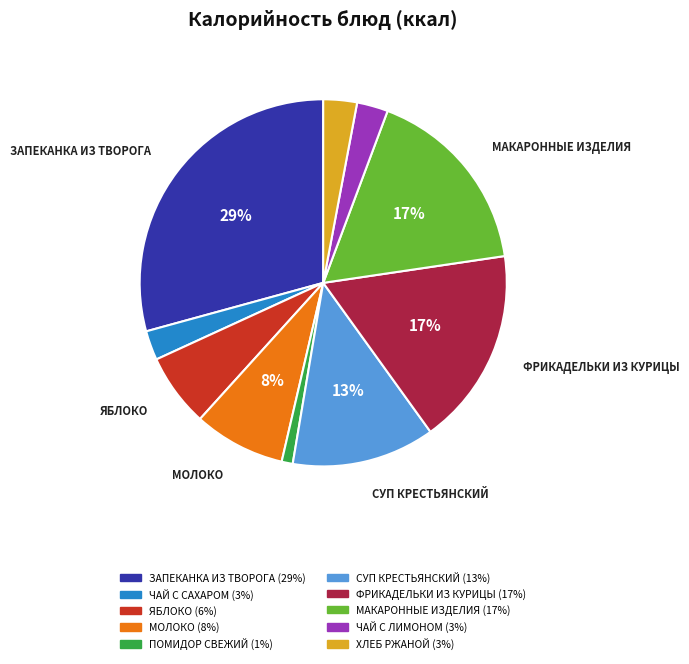

Count the number of slices in the pie.

10